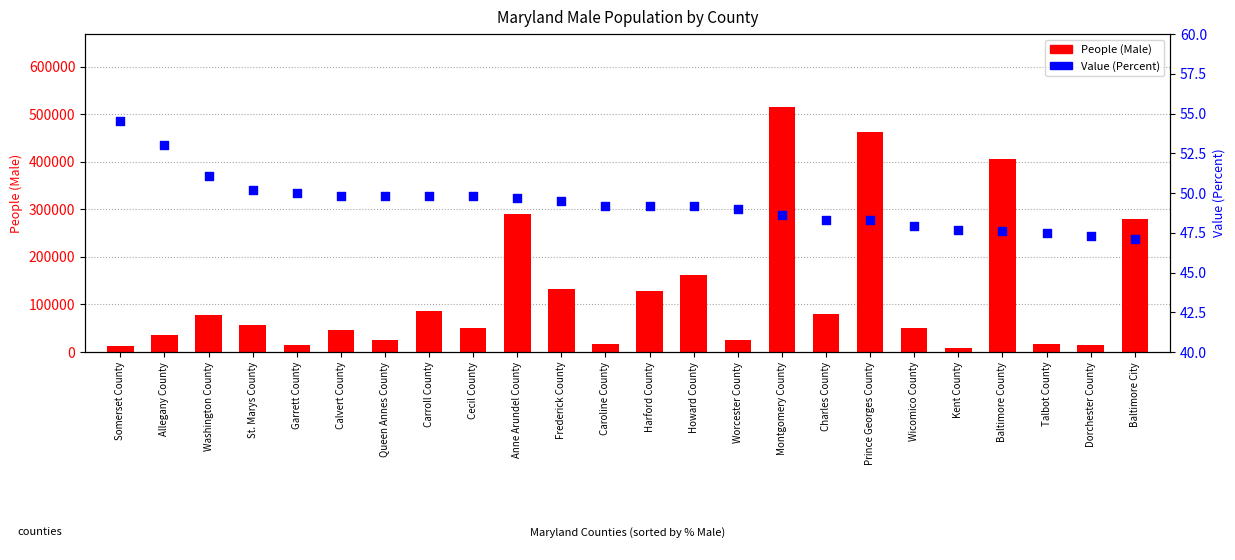

At which category is the sum across all series the highest?

Montgomery County